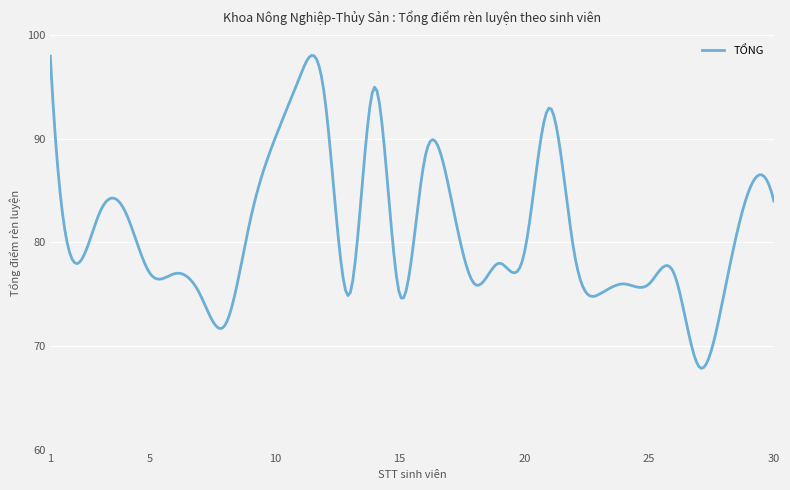

What is the difference between the maximum and second lowest values?

30.1